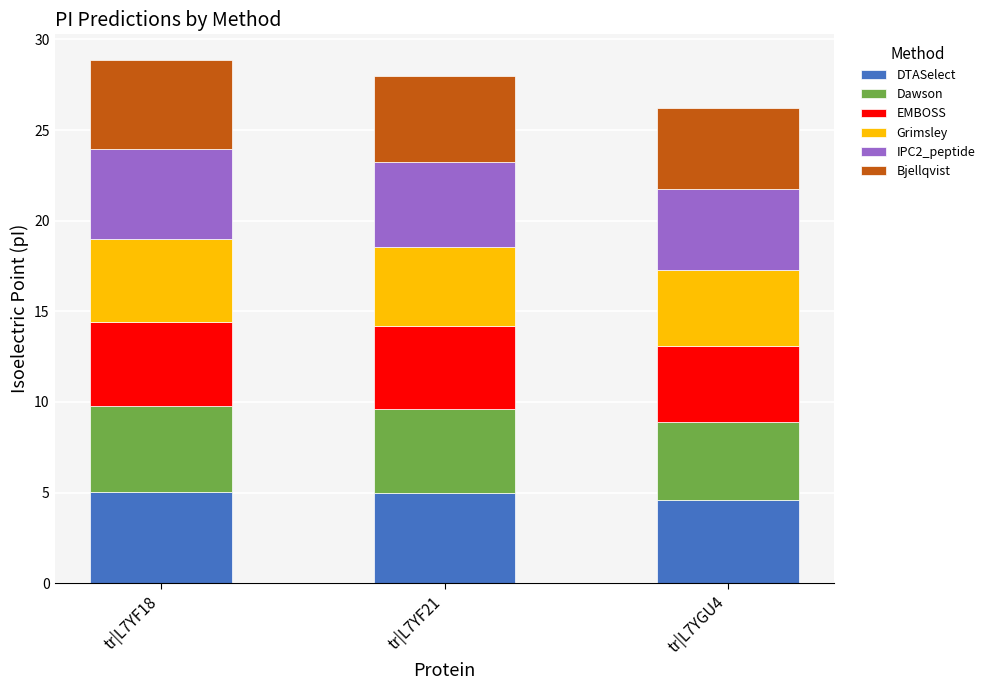

Are the bars horizontal?

No